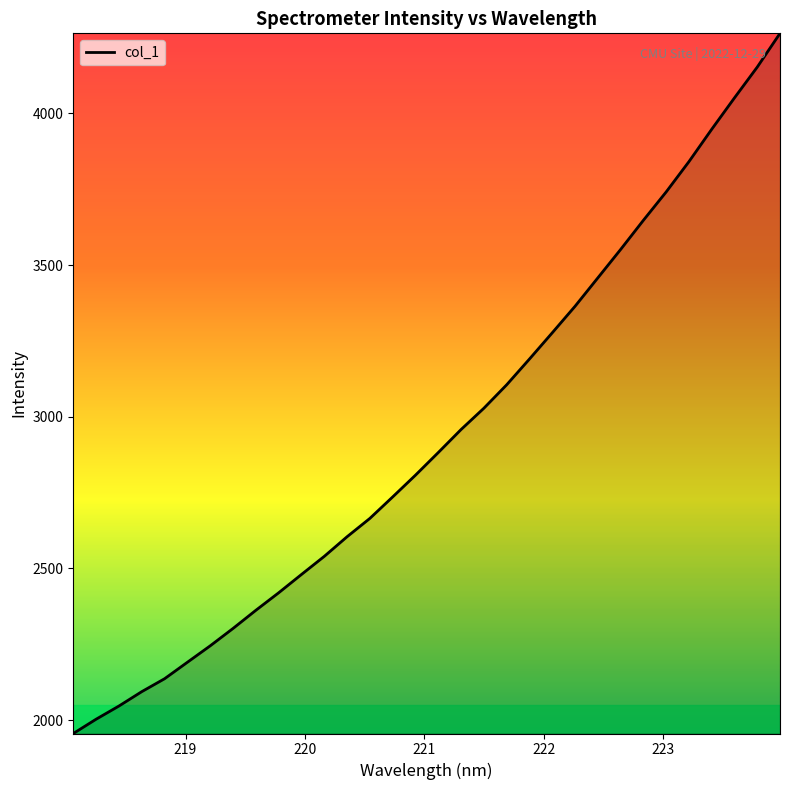

What is the difference between the maximum and minimum values?

2307.7